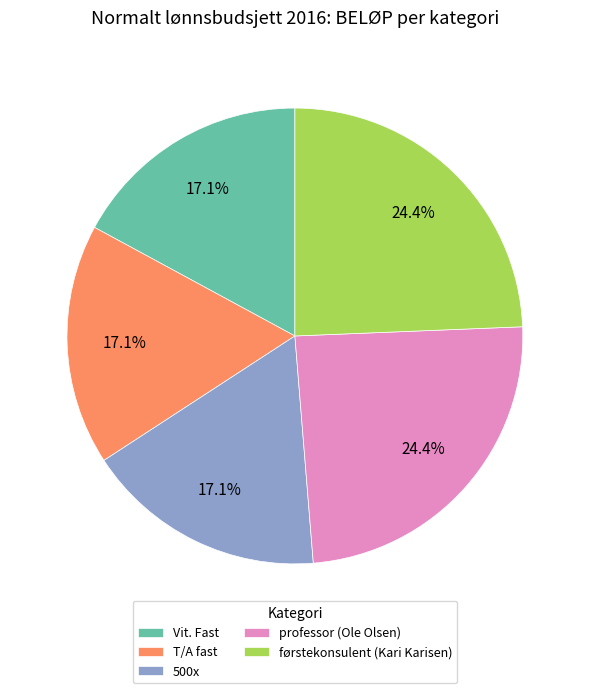

Does any single category account for the majority?

No